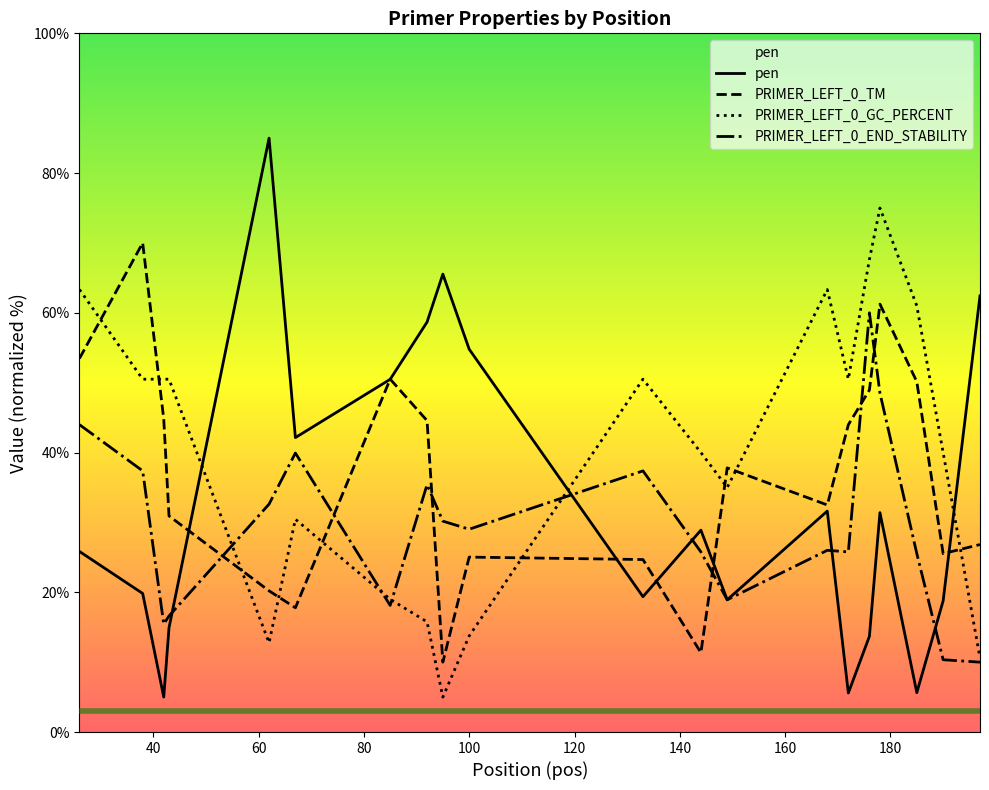

What is the difference between the maximum and minimum values in the PRIMER_LEFT_0_GC_PERCENT series?

70.0